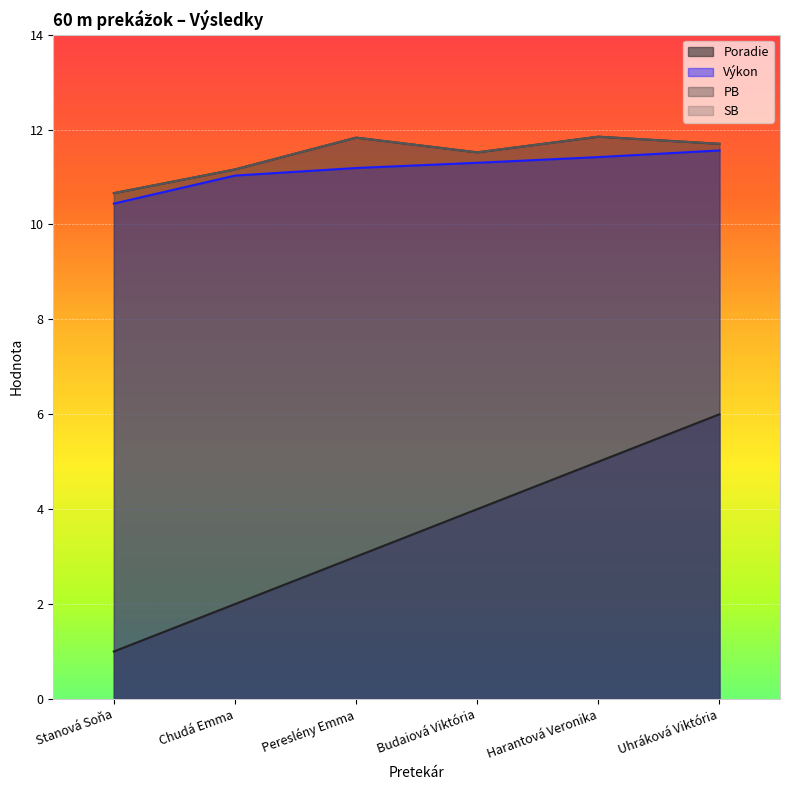

Does the chart display data point markers on the line(s)?

No